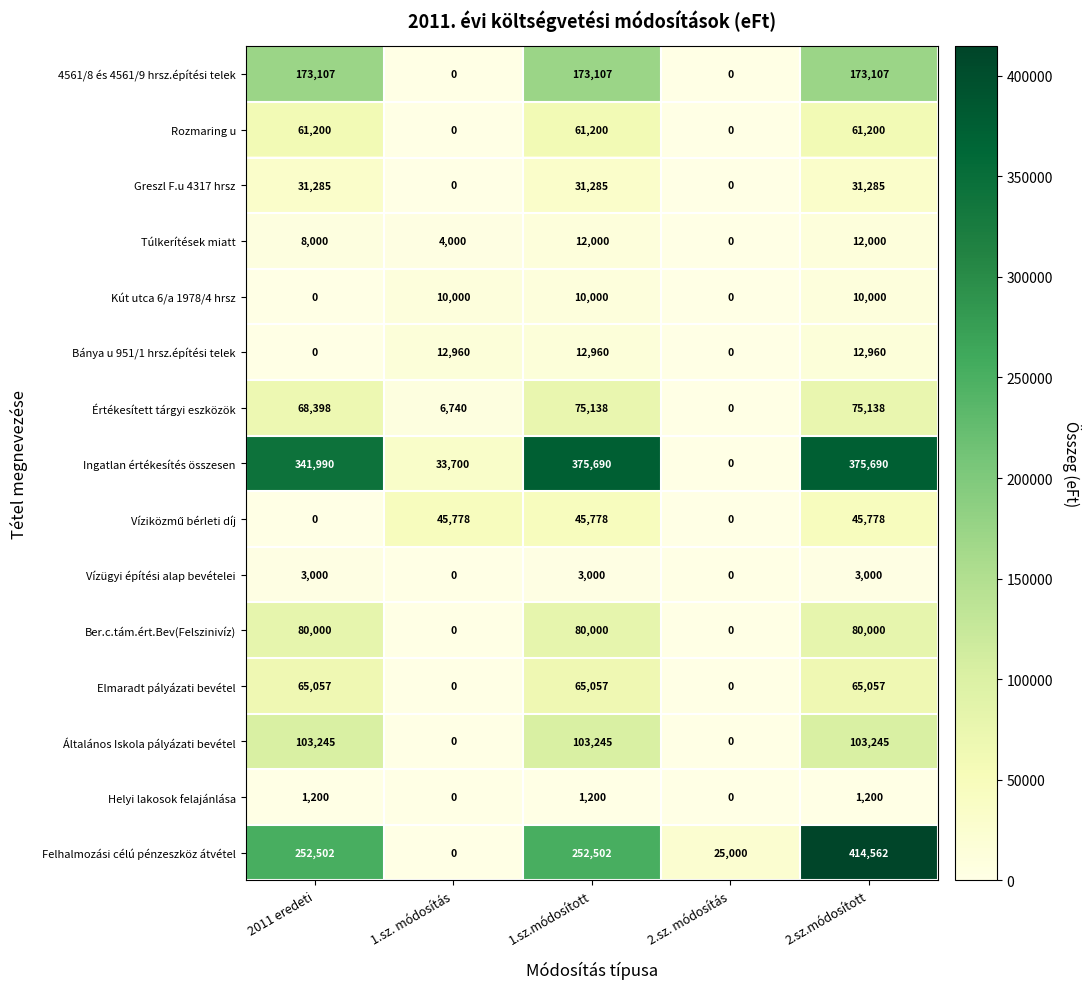

What is the spread (max minus min) of values at 1.sz.módosított?

374490